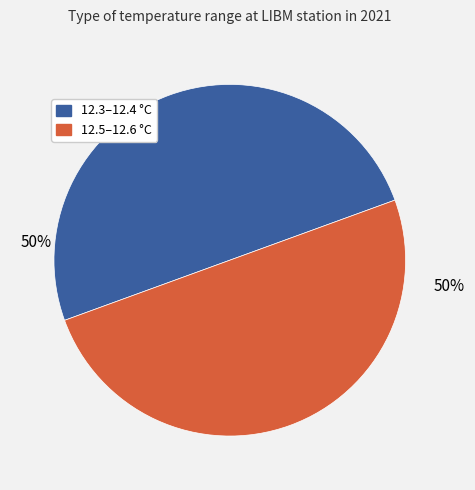

To the nearest percent, what is the average slice percentage?

50%